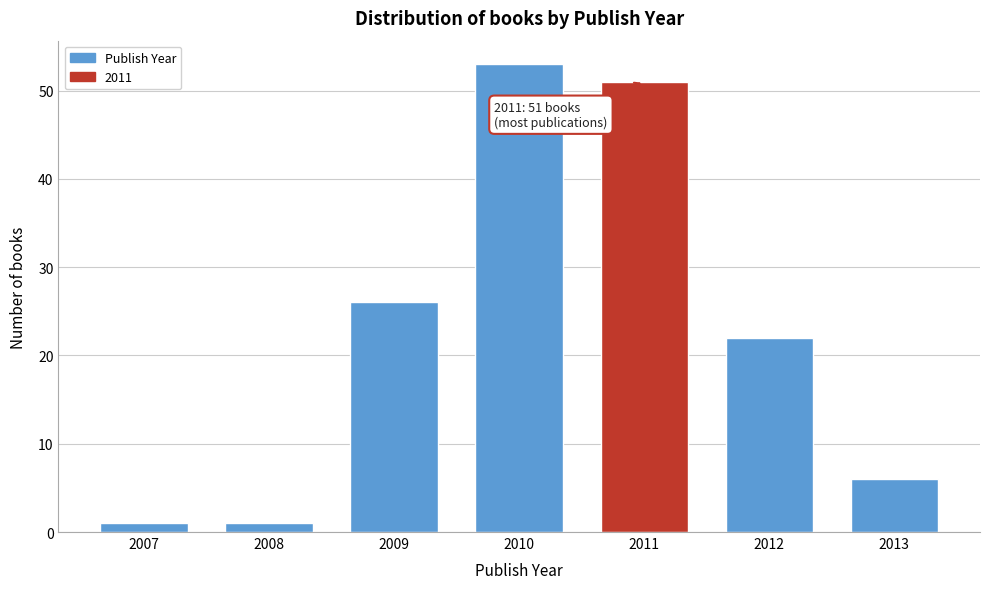

Reading right to left, list all the values displayed in this chart.

6	22	51	53	26	1	1